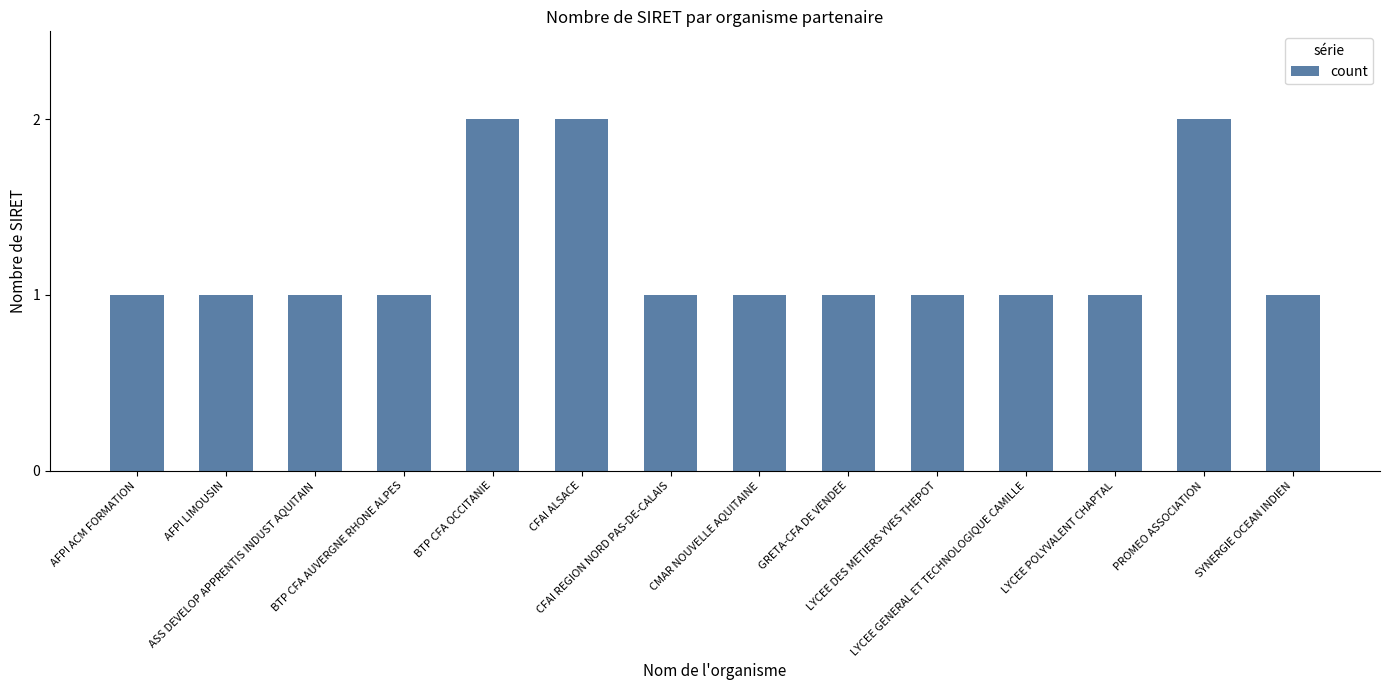

Reading right to left, extract all data points from this chart.

SYNERGIE OCEAN INDIEN=1	PROMEO ASSOCIATION=2	LYCEE POLYVALENT CHAPTAL=1	LYCEE GENERAL ET TECHNOLOGIQUE CAMILLE=1	LYCEE DES METIERS YVES THEPOT=1	GRETA-CFA DE VENDEE=1	CMAR NOUVELLE AQUITAINE=1	CFAI REGION NORD PAS-DE-CALAIS=1	CFAI ALSACE=2	BTP CFA OCCITANIE=2	BTP CFA AUVERGNE RHONE ALPES=1	ASS DEVELOP APPRENTIS INDUST AQUITAIN=1	AFPI LIMOUSIN=1	AFPI ACM FORMATION=1